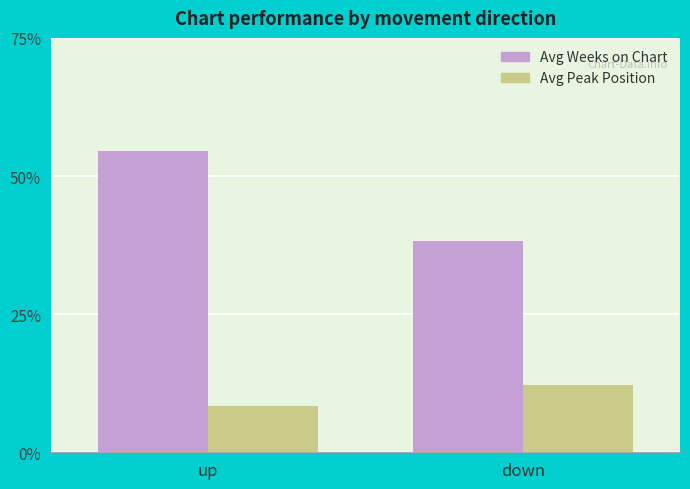

How many data points does each series have?

2